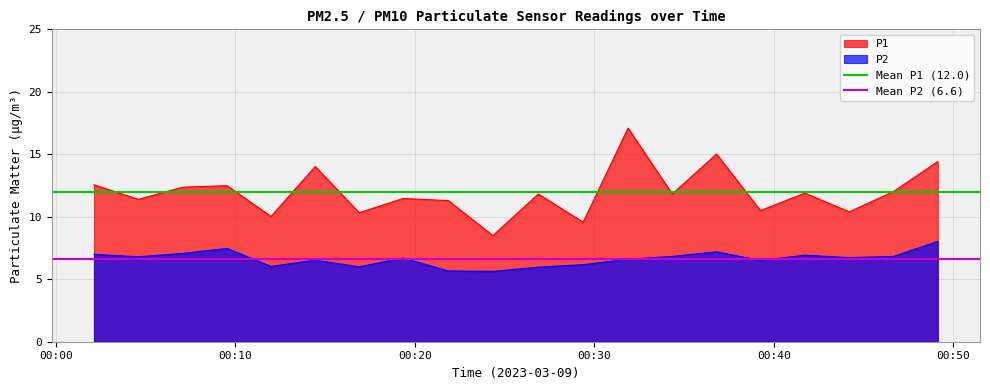

How many lines are shown in the chart?

2